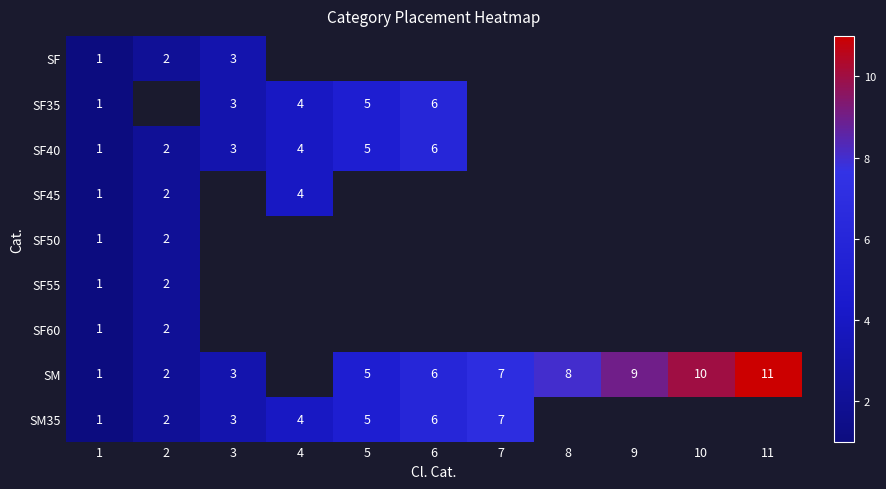

True or false: SF40 has a value of 6 at 6.

True